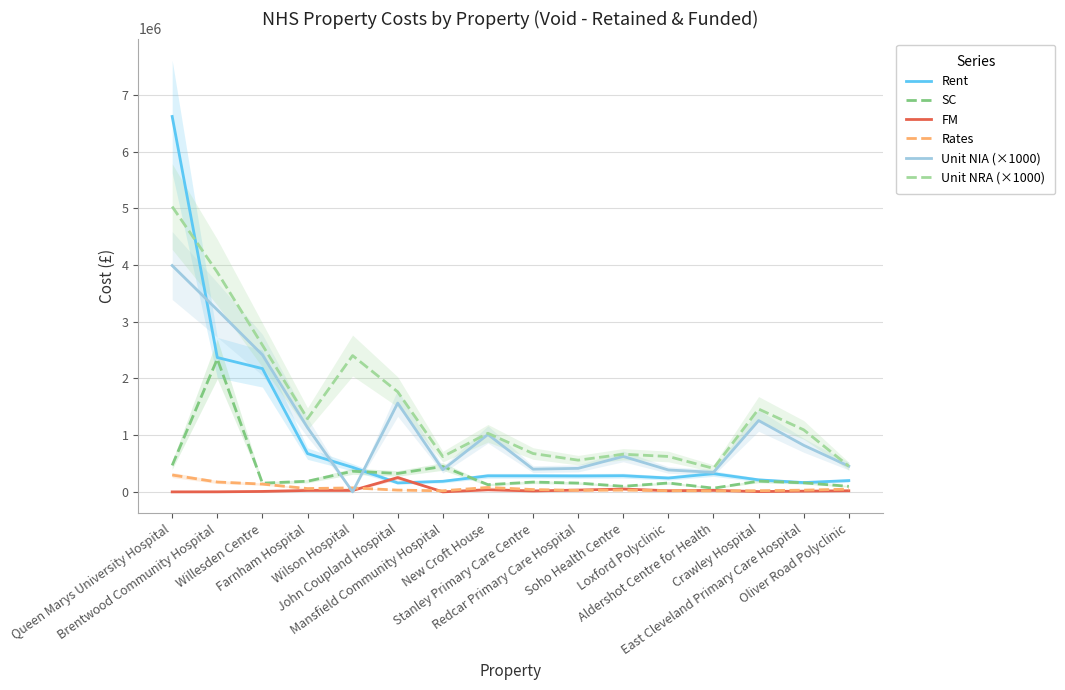

What is the total value across all series at Soho Health Centre?

1755134.3